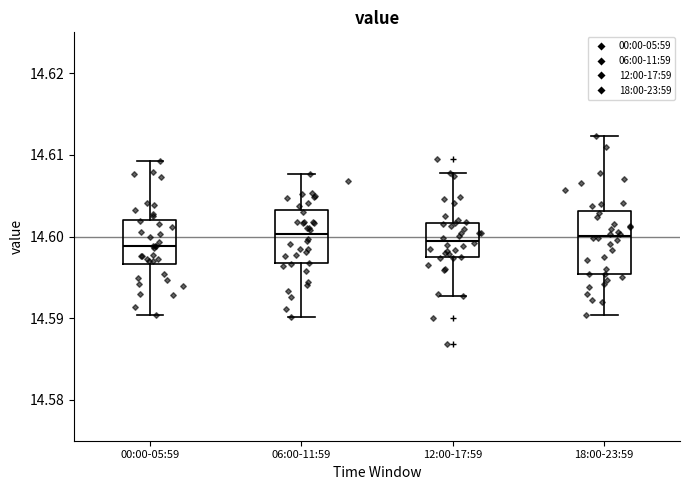

Reading left to right, transcribe this box plot: for each box, give where its median line is, the range the box spans, and where its two whiskers end, as read against the y-axis. The values are not printed on the chart, so give them approximately, as read against the axis.

00:00-05:59: median 14.599, box 14.597 to 14.602, whiskers 14.590 to 14.609
06:00-11:59: median 14.600, box 14.597 to 14.603, whiskers 14.590 to 14.608
12:00-17:59: median 14.600, box 14.597 to 14.602, whiskers 14.593 to 14.608
18:00-23:59: median 14.600, box 14.595 to 14.603, whiskers 14.590 to 14.612